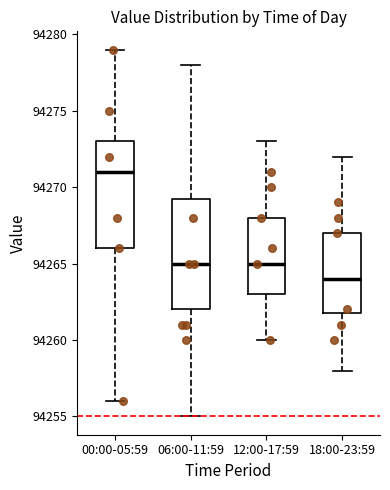

Which box's median line is the highest?

00:00-05:59